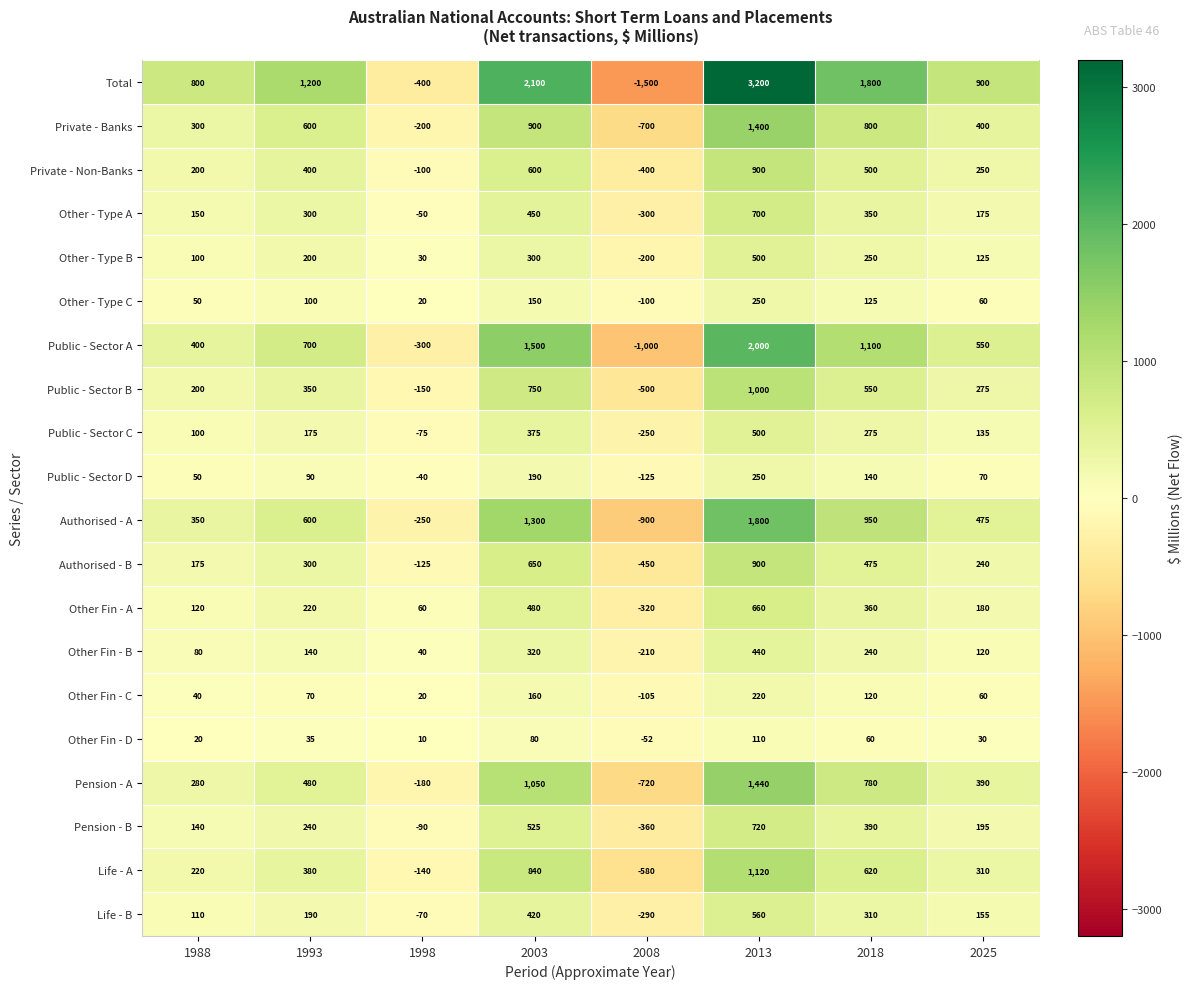

Which series has the widest spread of values?

Total